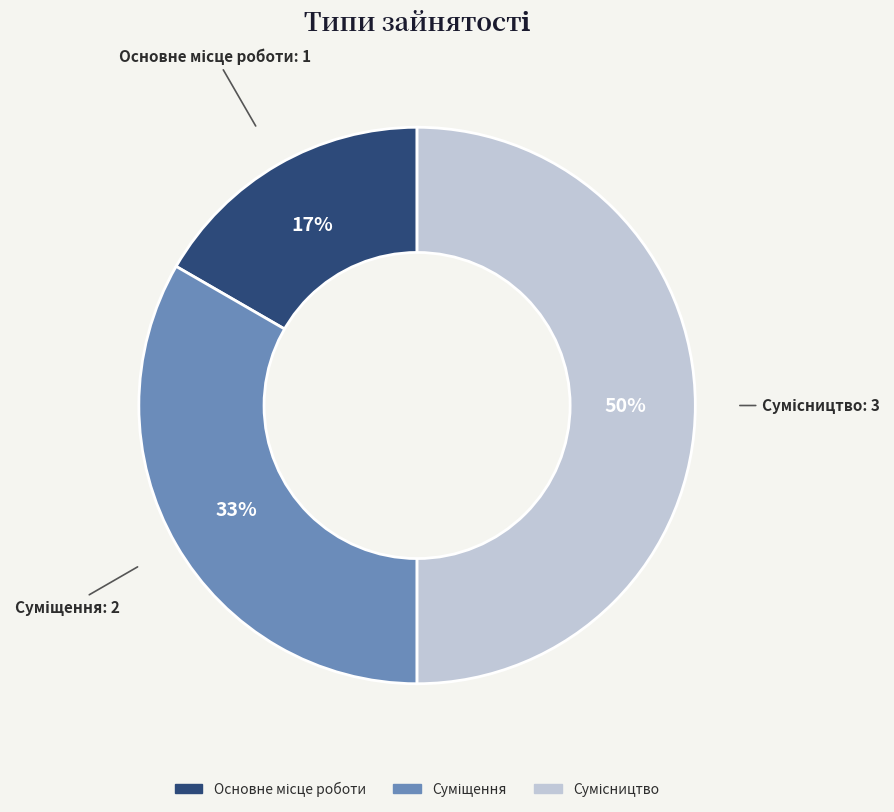

To the nearest percent, what is the difference between the largest and smallest slice percentages?

33%